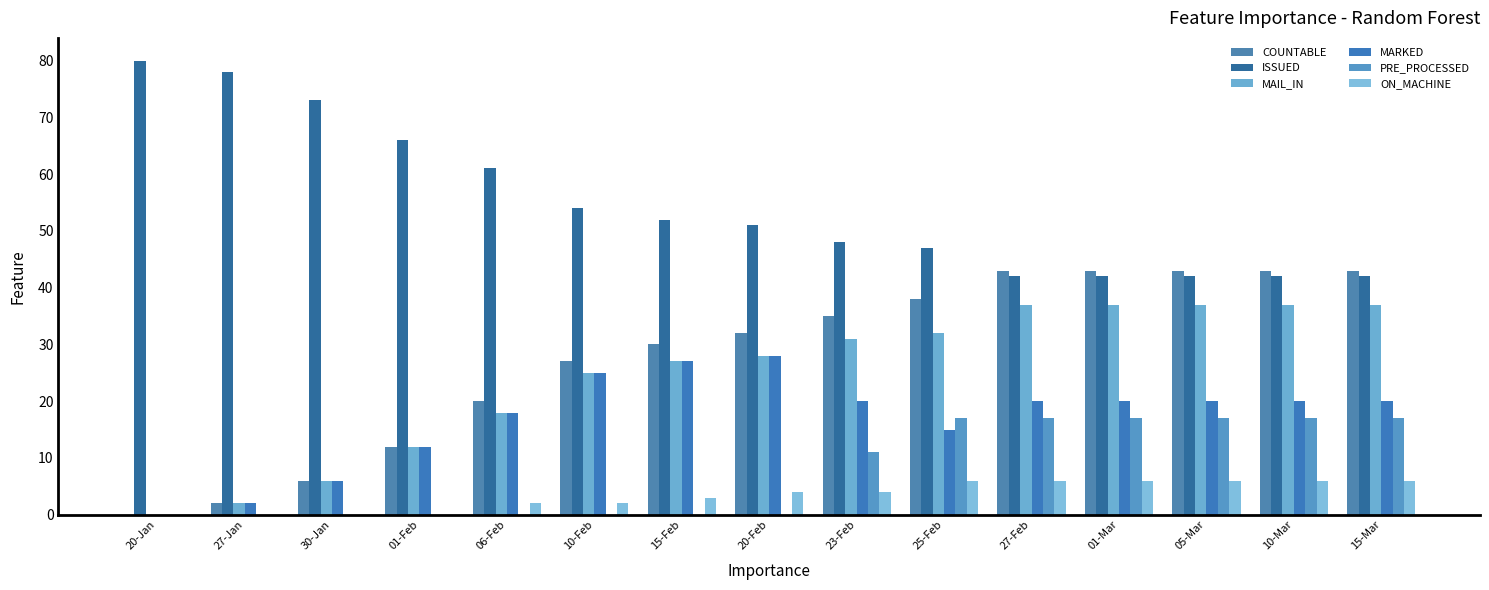

How many groups of bars are there?

15